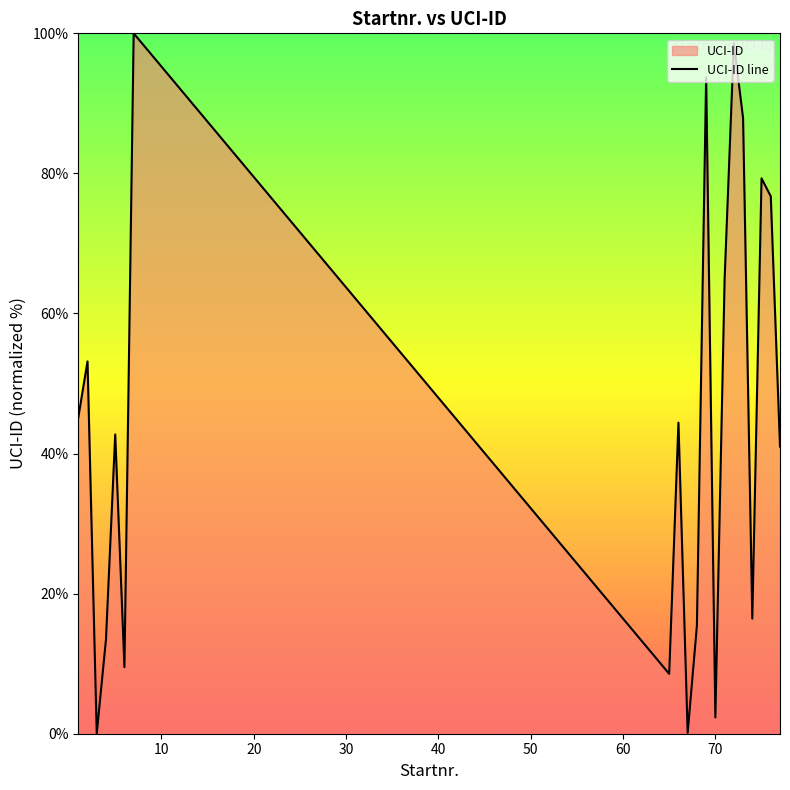

How many lines are shown in the chart?

1